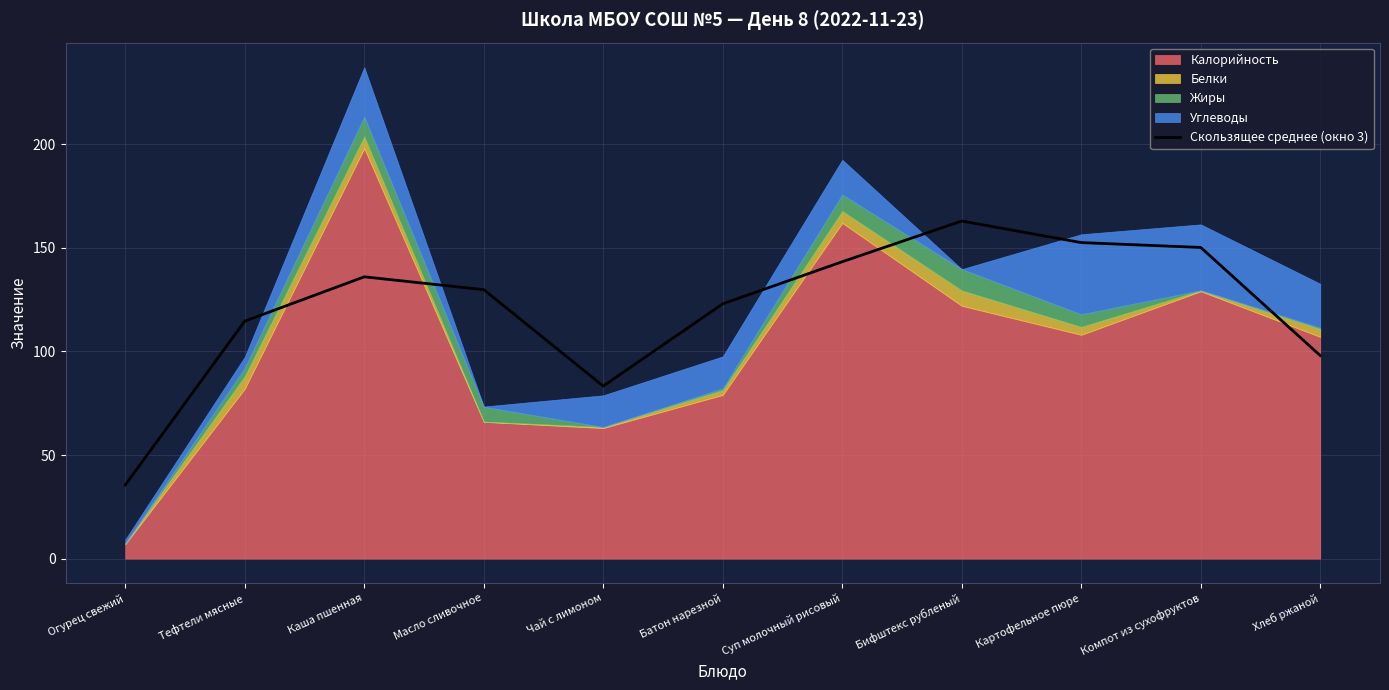

Is it true that Скользящее среднее (окно 3) equals 48.6 at Хлеб ржаной?

False